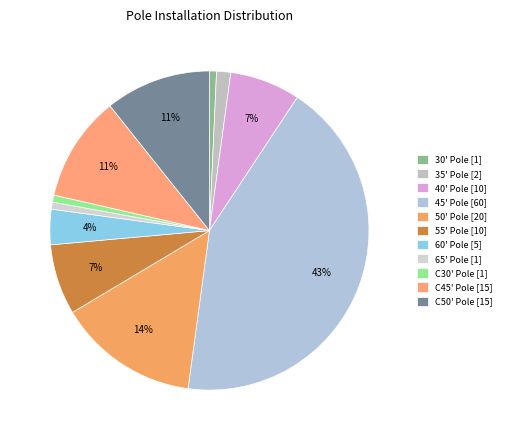

To the nearest percent, what percentage of the pie is 50' Pole?

14%